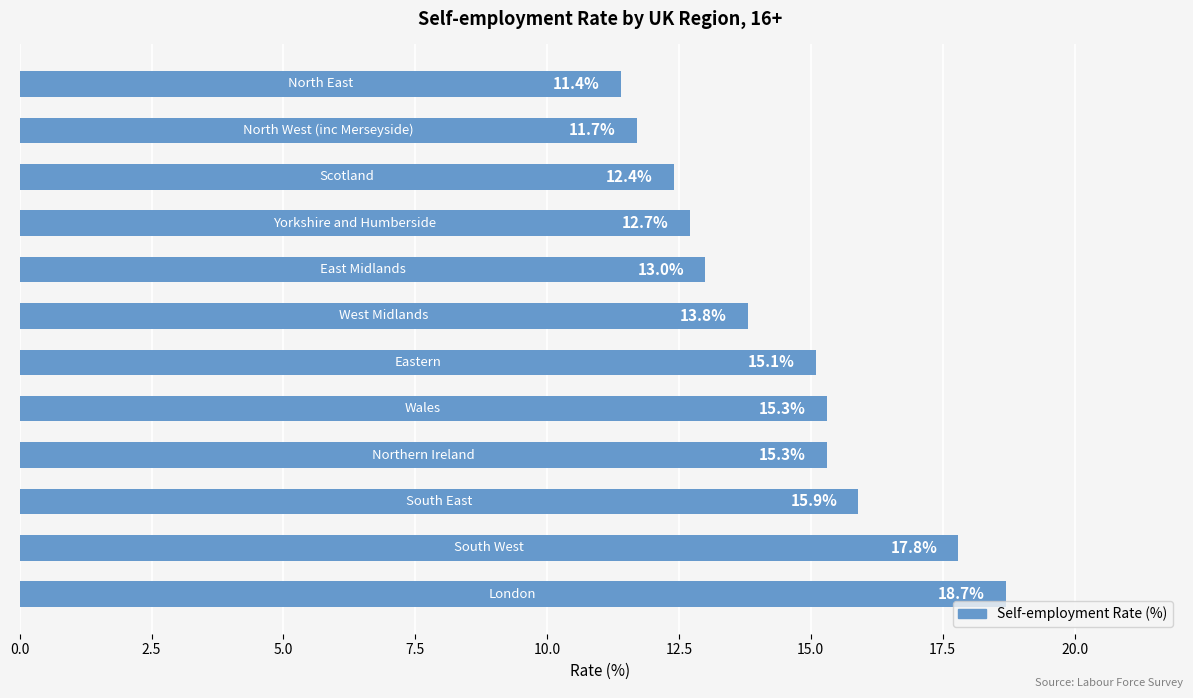

What is the maximum value shown in the chart?

18.7